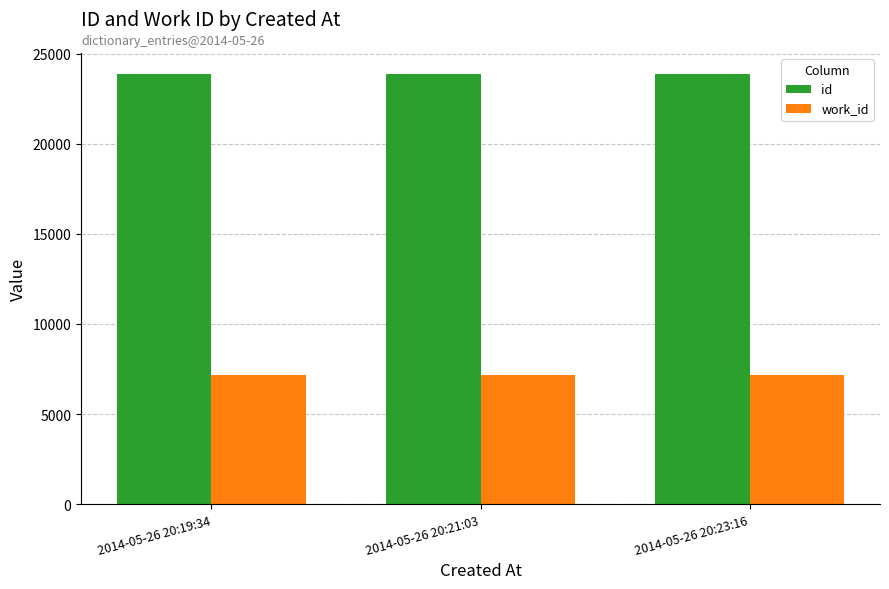

What is the label of the 1st bar from the left?

2014-05-26 20:19:34